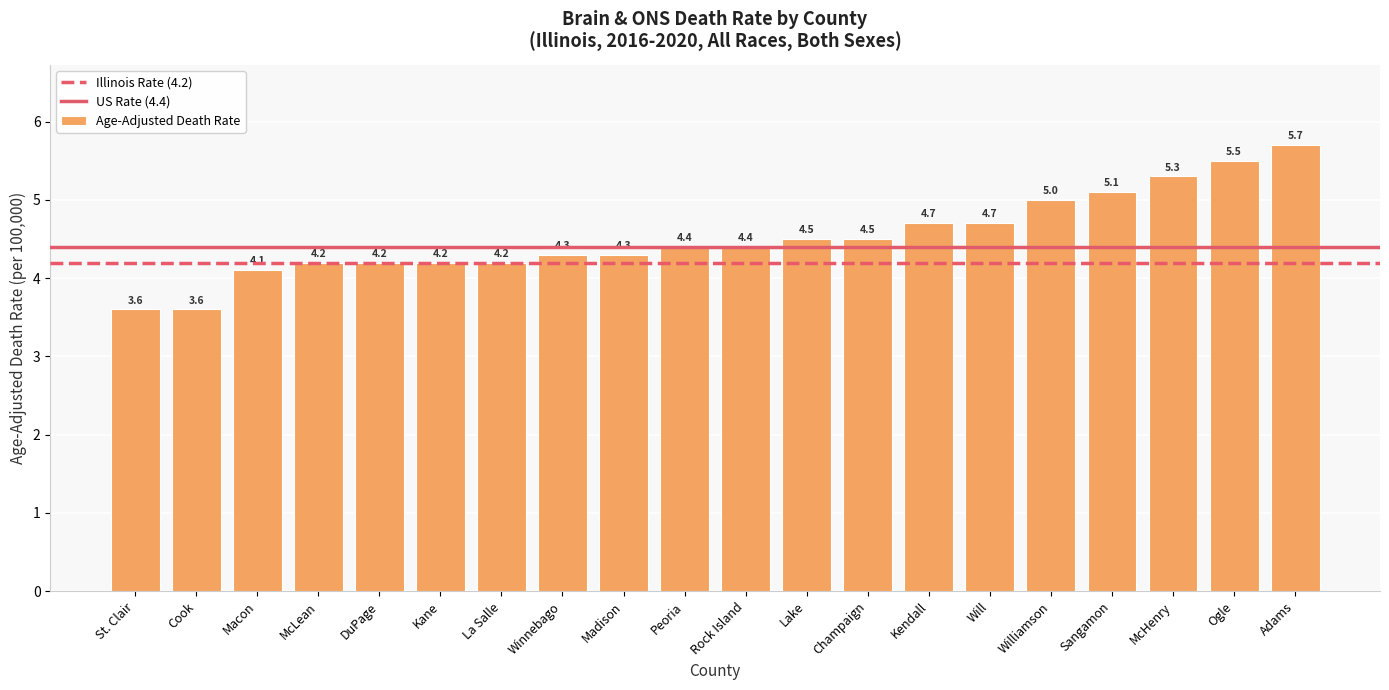

At which category does the chart reach its peak across all series?

Adams